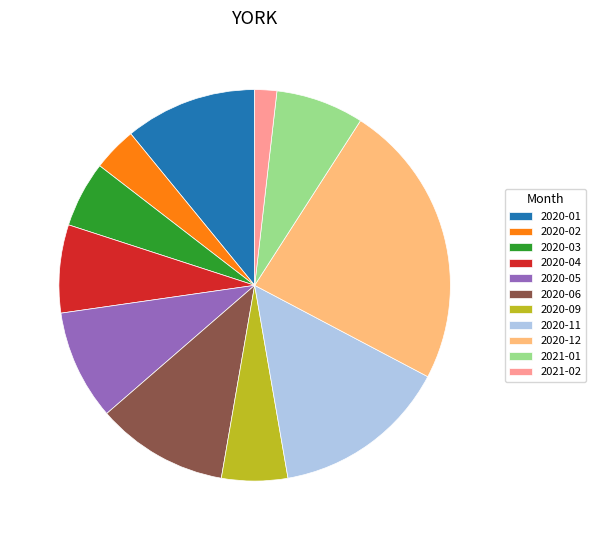

Do 2020-04 and 2021-02 together represent more than half of the pie?

No